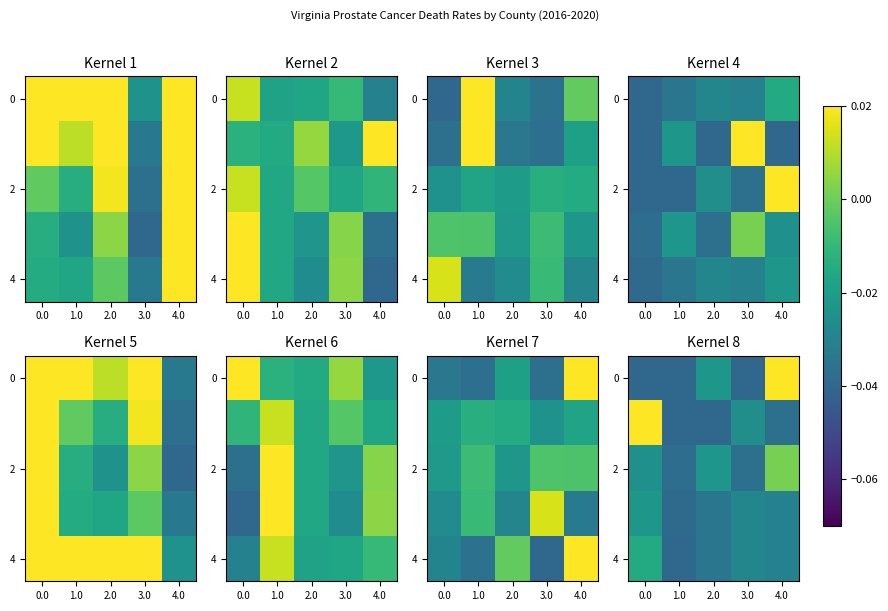

How many values in the row_2 series exceed 0?

1